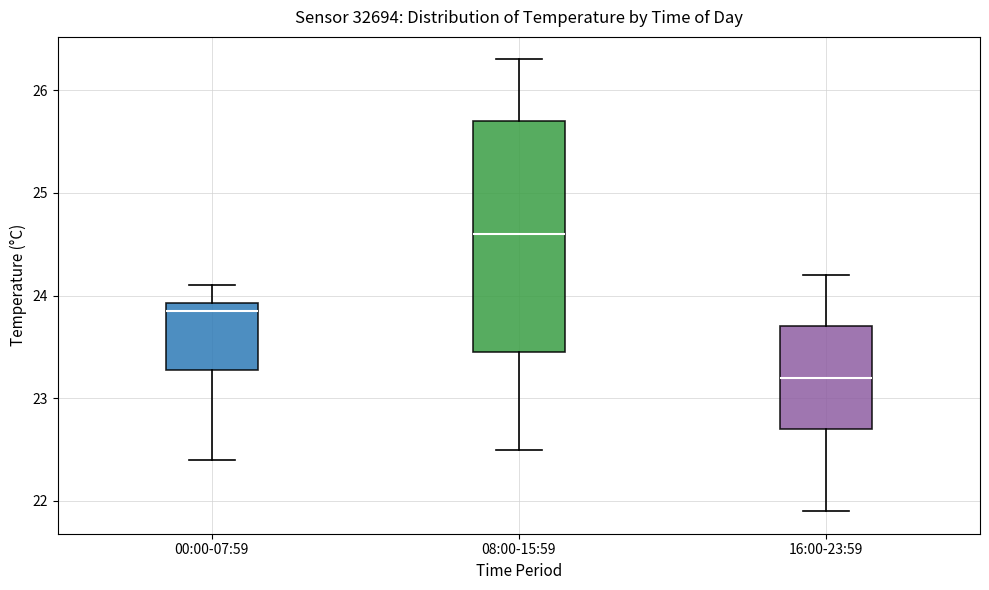

Which box's median line is the lowest?

16:00-23:59